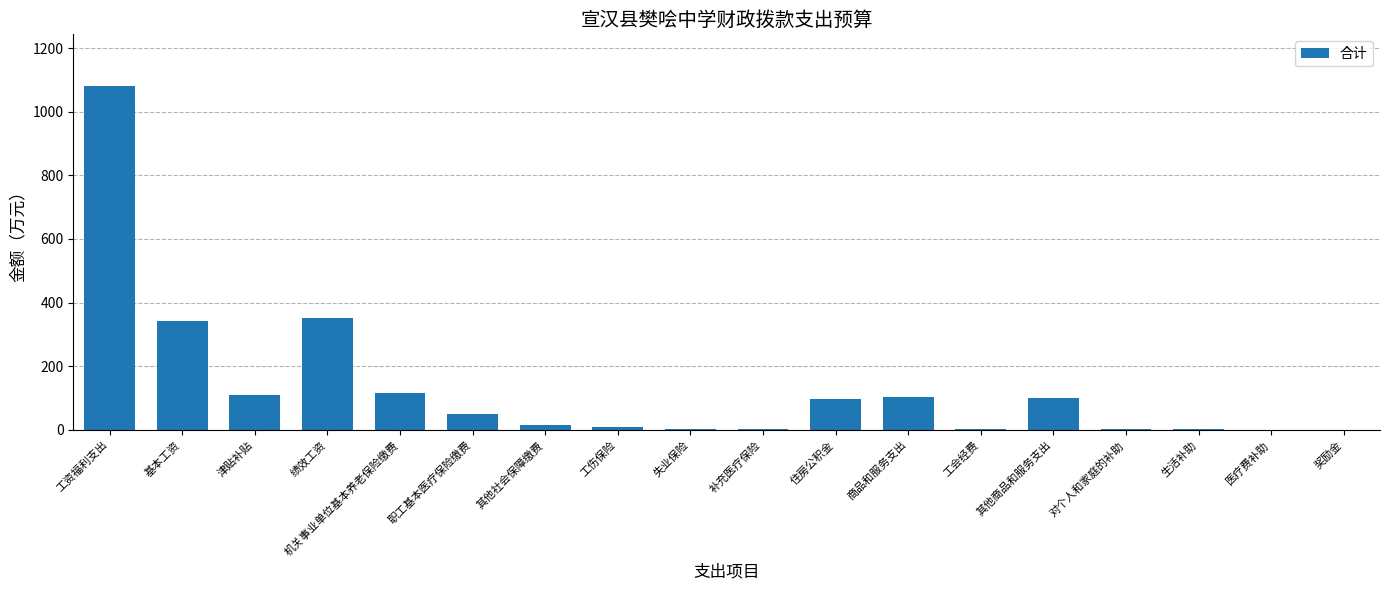

Between 奖励金 and 绩效工资, which is larger?

绩效工资